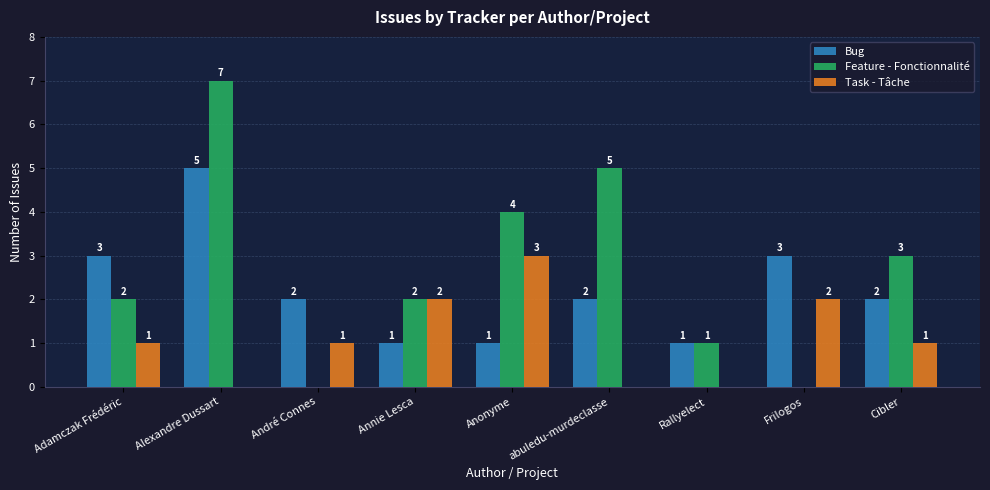

Reading right to left, what are all the values shown in this chart?

Bug: Cibler=2	Frilogos=3	Rallyelect=1	abuledu-murdeclasse=2	Anonyme=1	Annie Lesca=1	André Connes=2	Alexandre Dussart=5	Adamczak Frédéric=3
Feature - Fonctionnalité: Cibler=3	Frilogos=0	Rallyelect=1	abuledu-murdeclasse=5	Anonyme=4	Annie Lesca=2	André Connes=0	Alexandre Dussart=7	Adamczak Frédéric=2
Task - Tâche: Cibler=1	Frilogos=2	Rallyelect=0	abuledu-murdeclasse=0	Anonyme=3	Annie Lesca=2	André Connes=1	Alexandre Dussart=0	Adamczak Frédéric=1